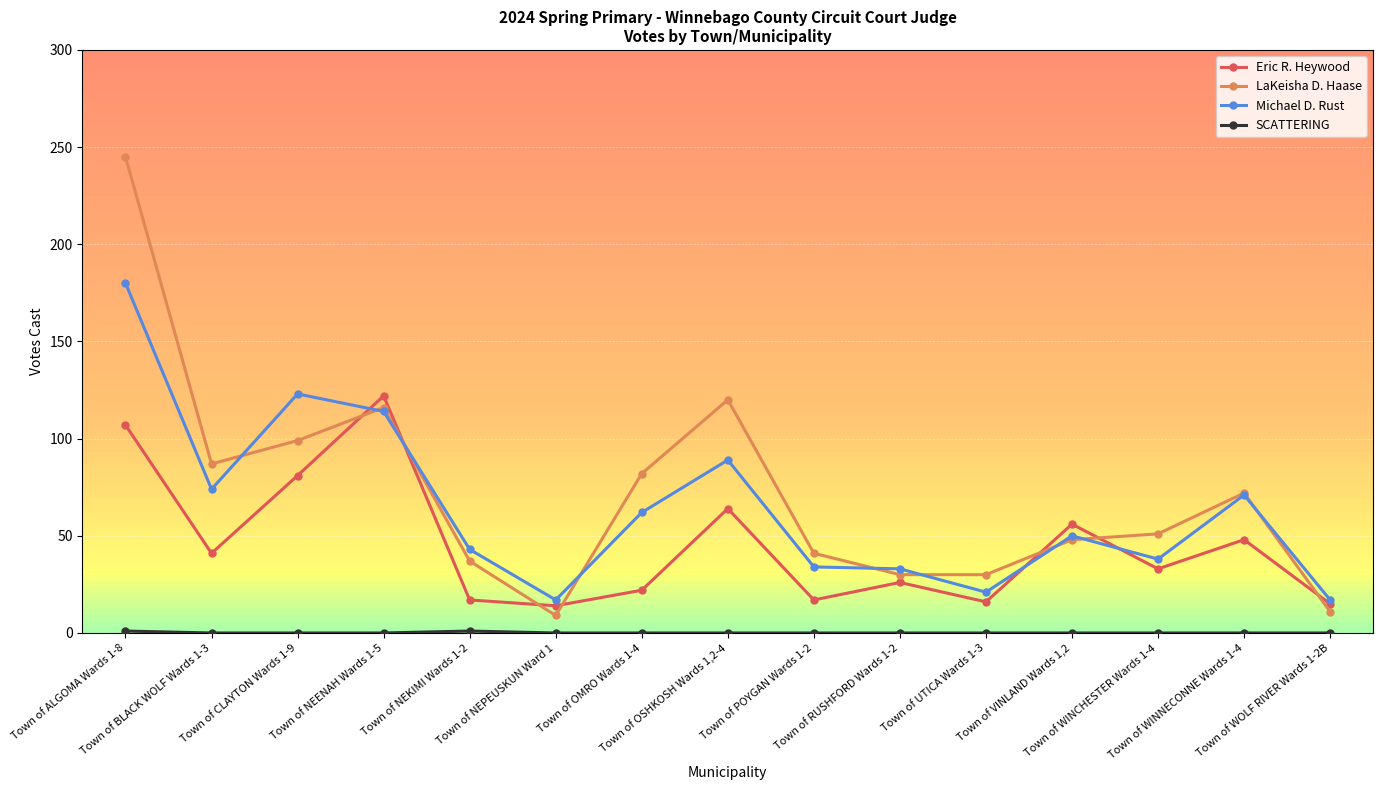

Where is the first local minimum for LaKeisha D. Haase?

Town of BLACK WOLF Wards 1-3